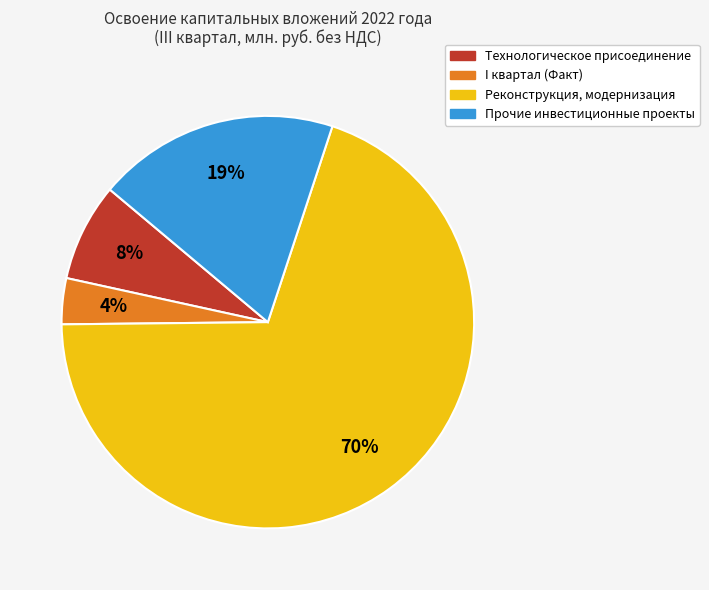

Do Реконструкция, модернизация and I квартал (Факт) together represent more than half of the pie?

Yes